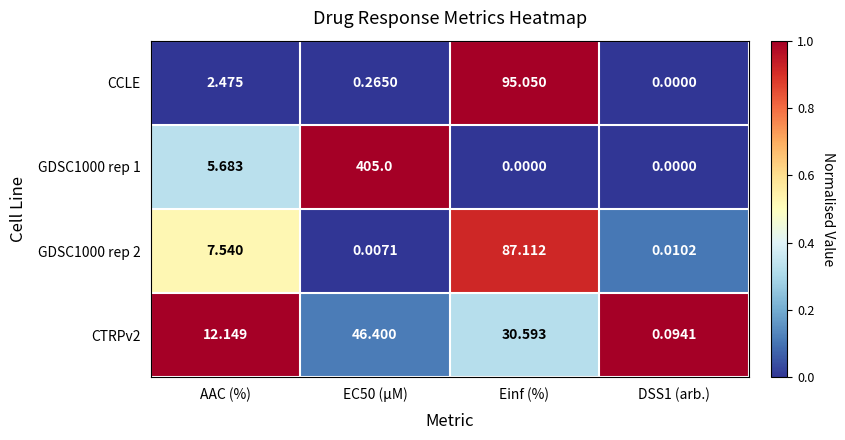

Where is CTRPv2 nearest to the value 23?

Einf (%)